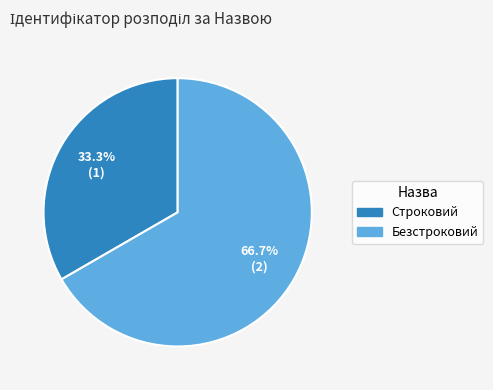

Which slice is the smallest?

Строковий